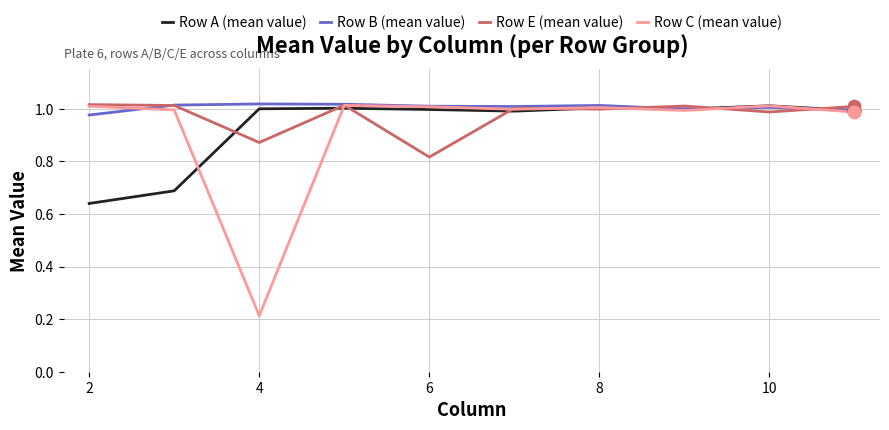

What are all the series names shown in the legend?

Row A (mean value), Row B (mean value), Row E (mean value), Row C (mean value)